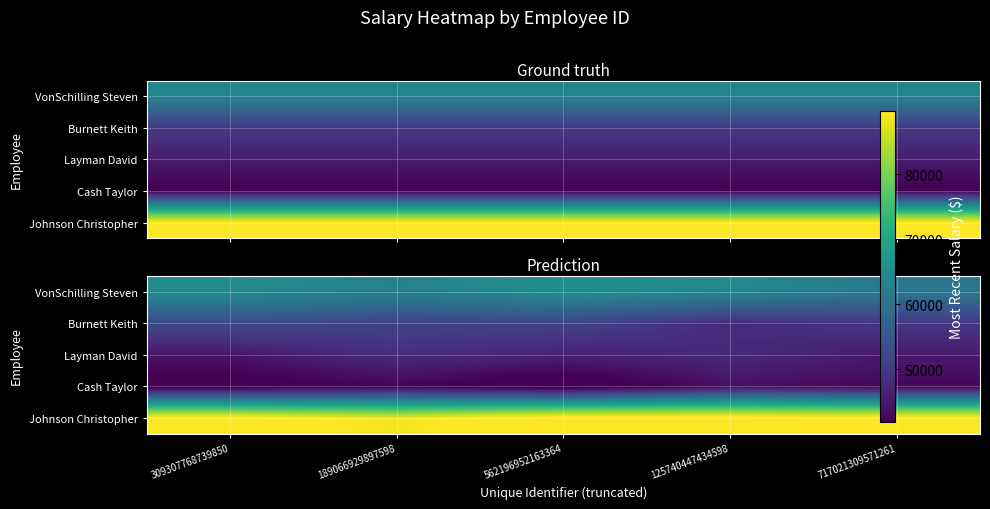

What is the total value across all series at 717021309571261?

289791.2